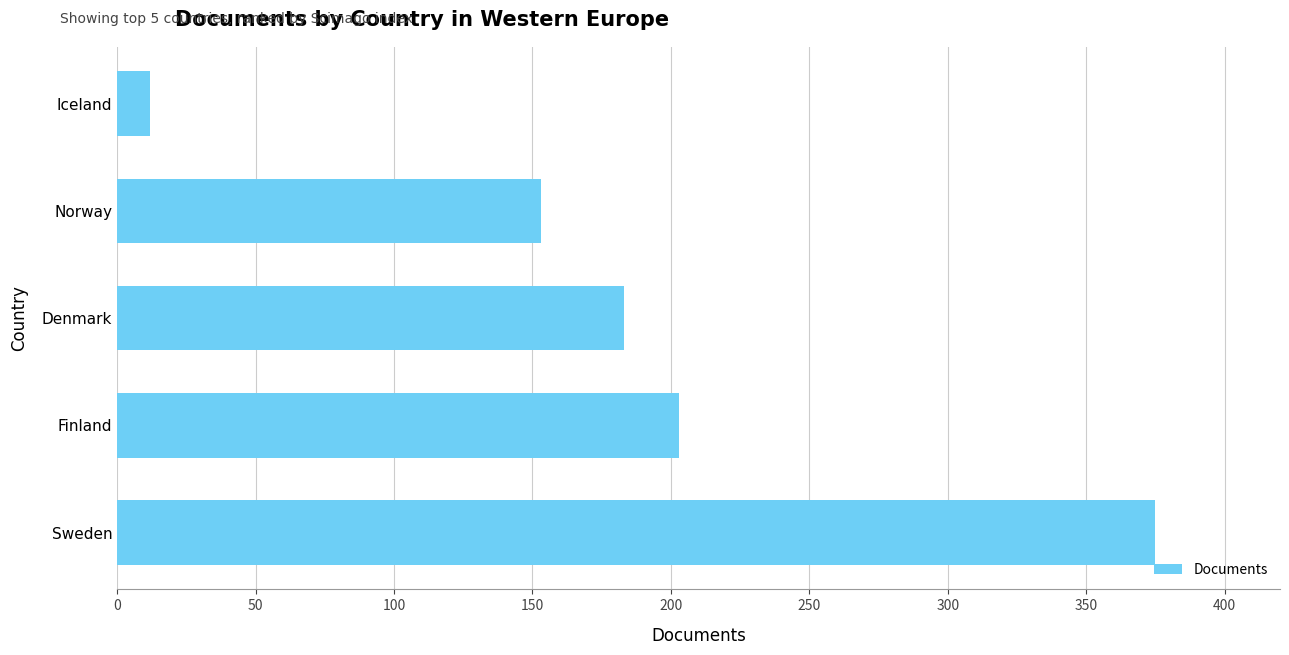

Which category has the lowest value across all series?

Iceland